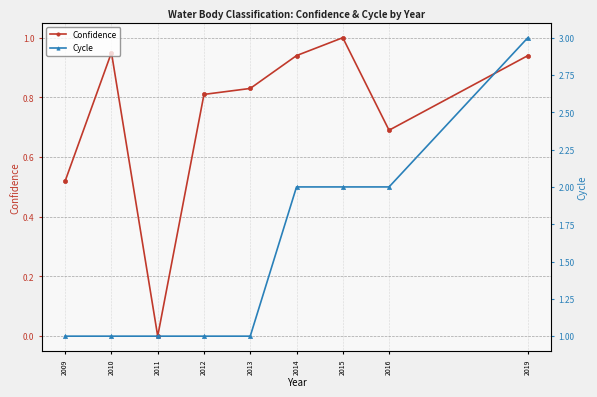

Rank the series at 2011 from lowest to highest value.

Confidence, Cycle